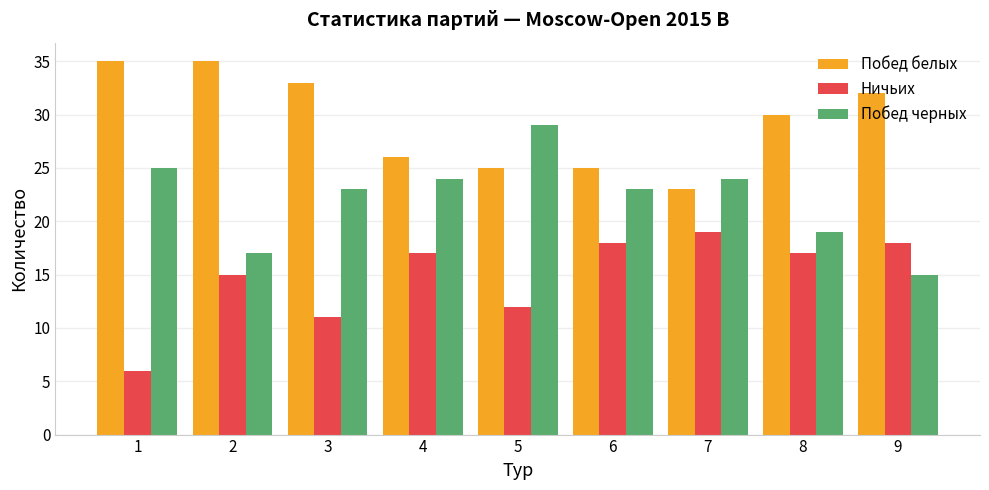

What is the total value across all series at 1?

66